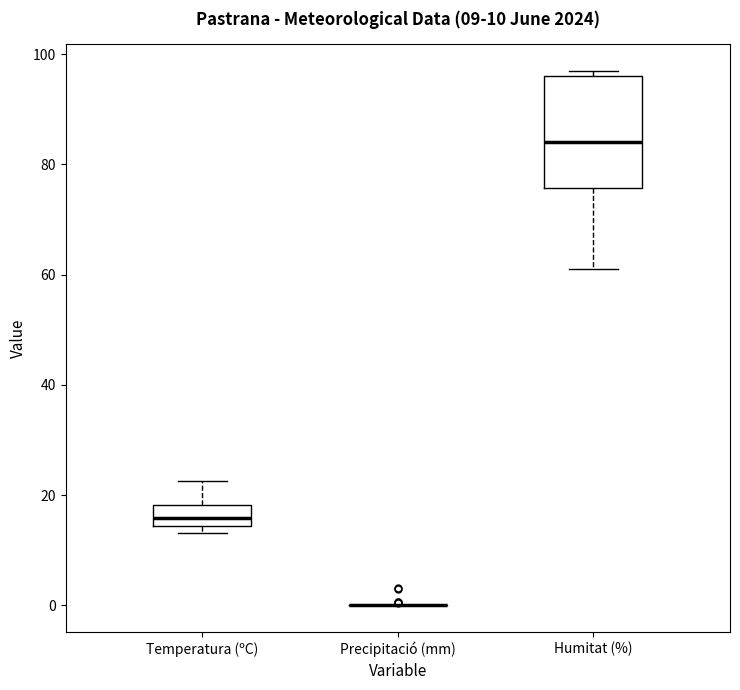

Comparing the boxes themselves (not the whiskers), which one is the tallest?

Humitat (%)